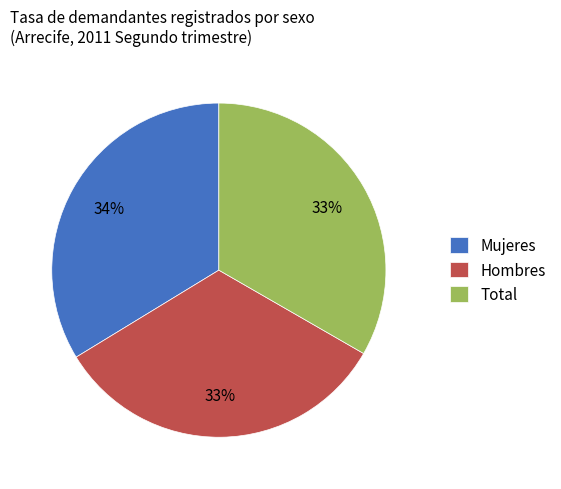

What is the ratio of the value at Mujeres to the value at Hombres?

1.0